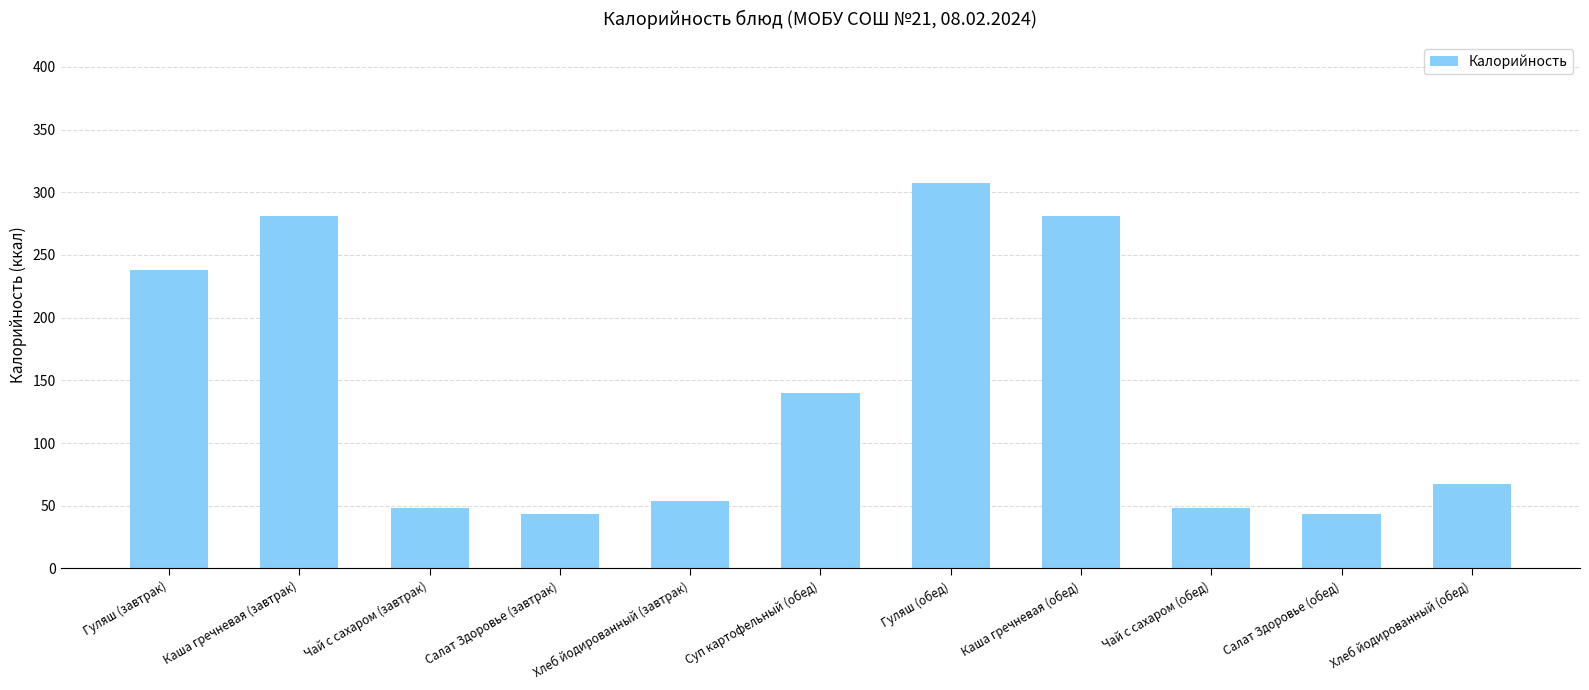

True or false: the data shows 280.8 at Каша гречневая (обед).

True